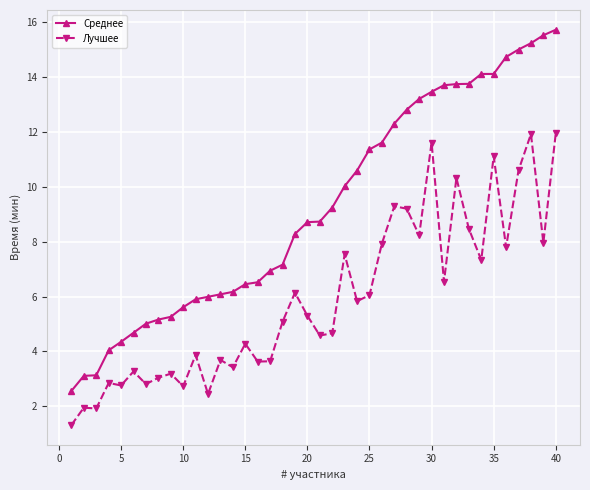

What is the sum of all Среднее values?

370.0